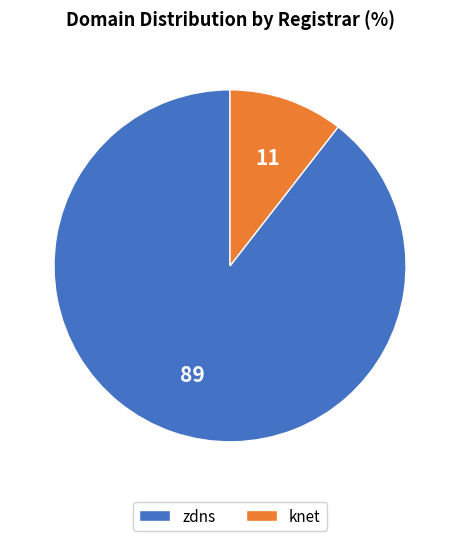

Which has a higher value, zdns or knet?

zdns